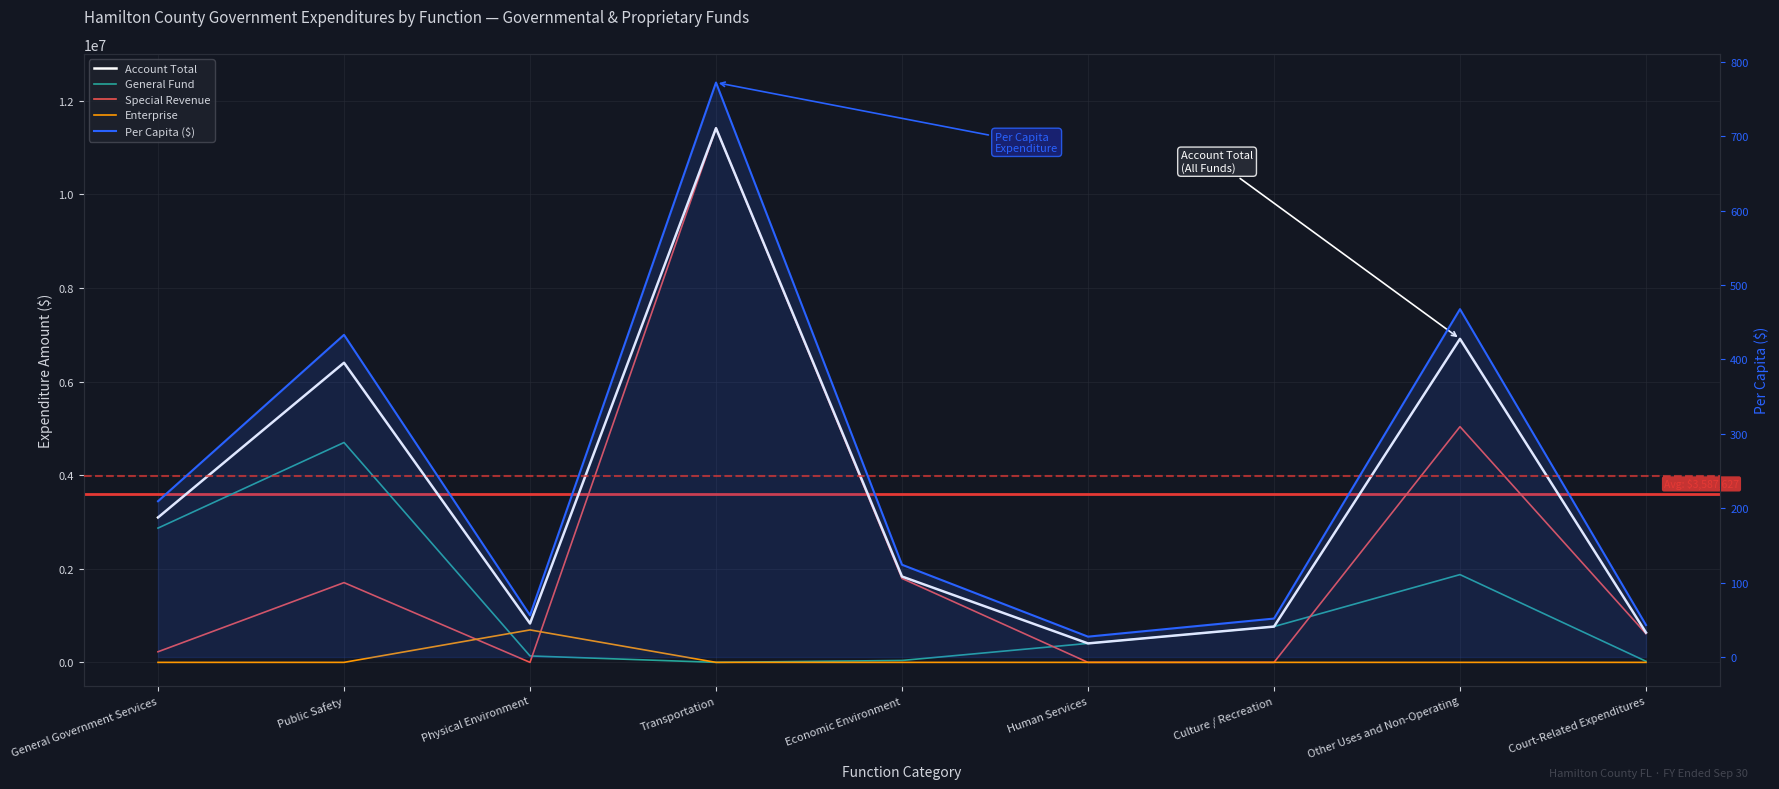

What is the difference between the maximum and minimum values in the Special Revenue series?

11411810.0